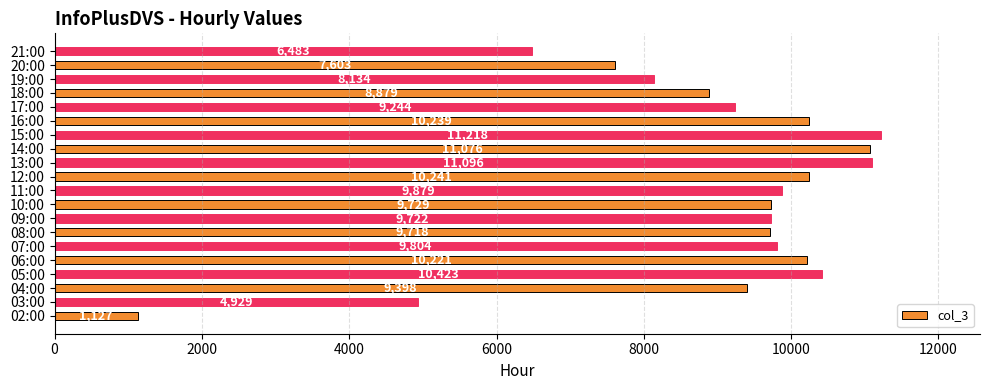

The chart shows a value of 8134 at 19:00. True or false?

True